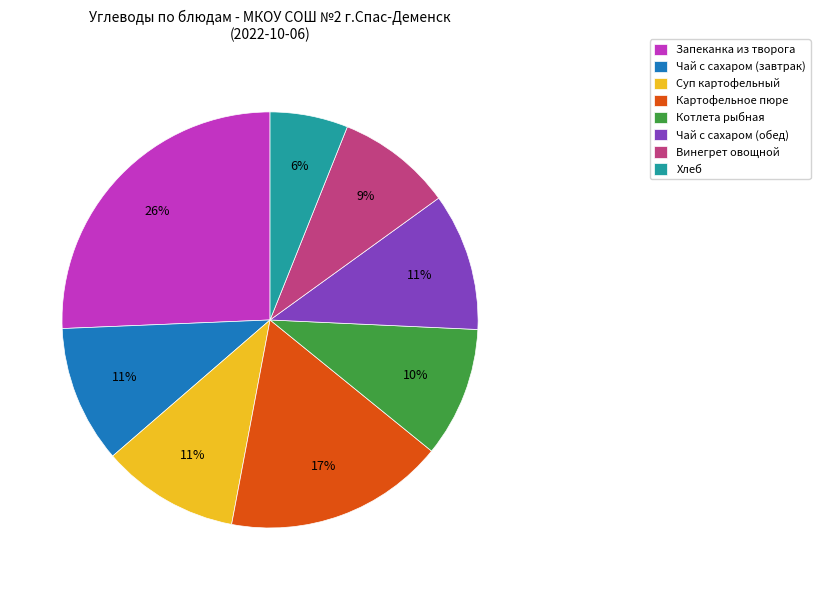

To the nearest percent, what is the average slice percentage?

12%